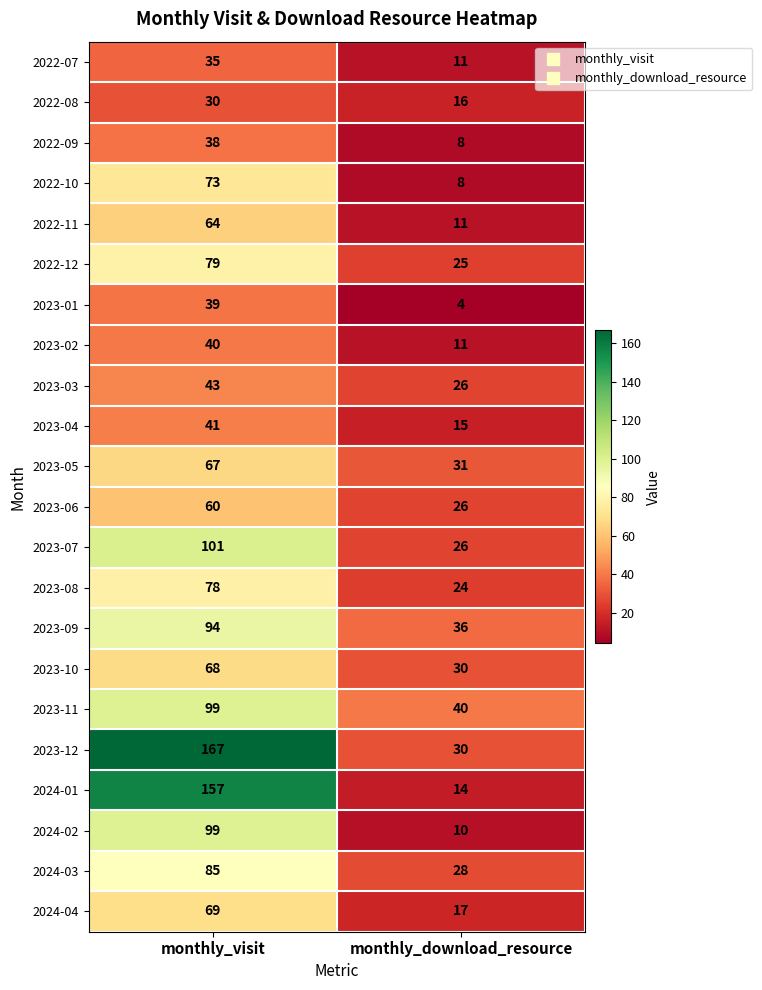

Which series has the largest range (max minus min)?

2024-01